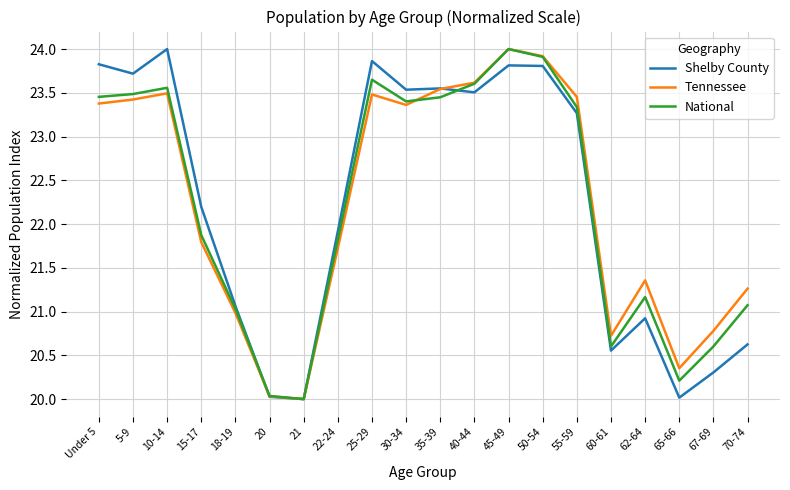

True or false: National has a value of 35.9 at 5-9.

False